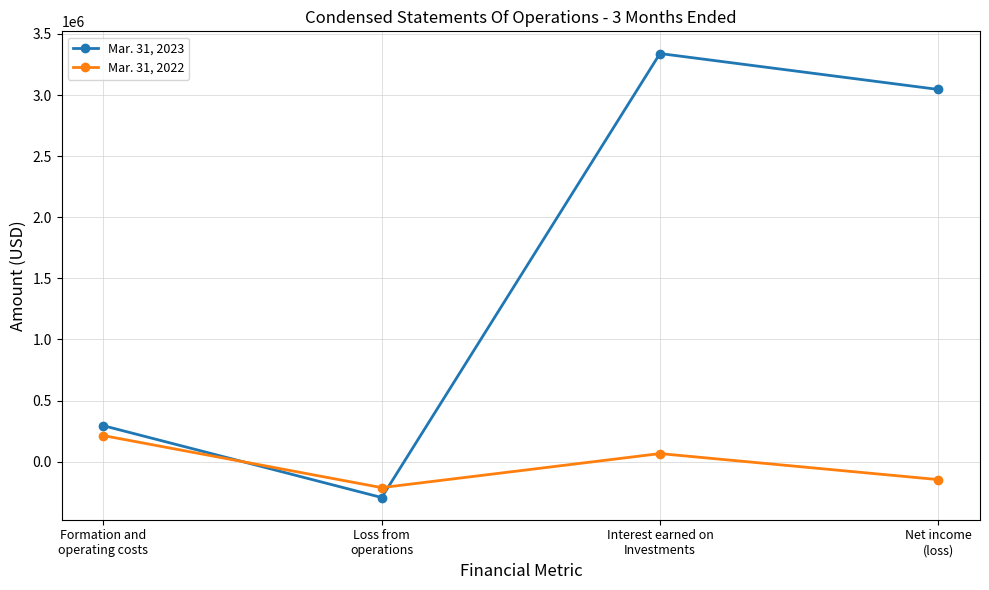

What is the label of the 1st point from the right?

Net income
(loss)